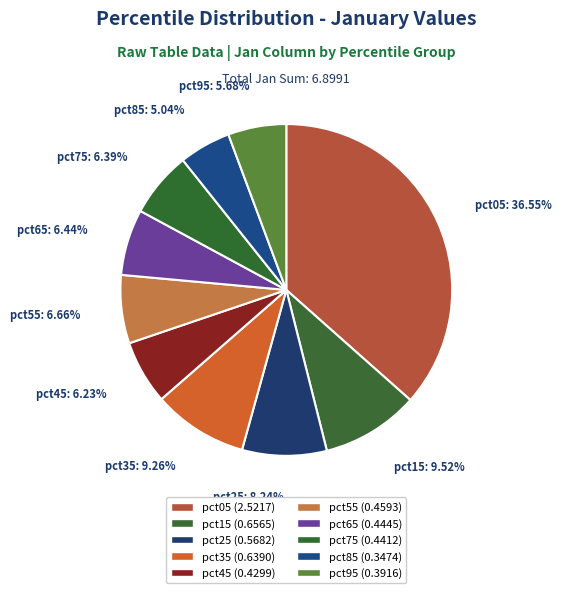

What percentage is the pct95 slice, to the nearest percent?

6%